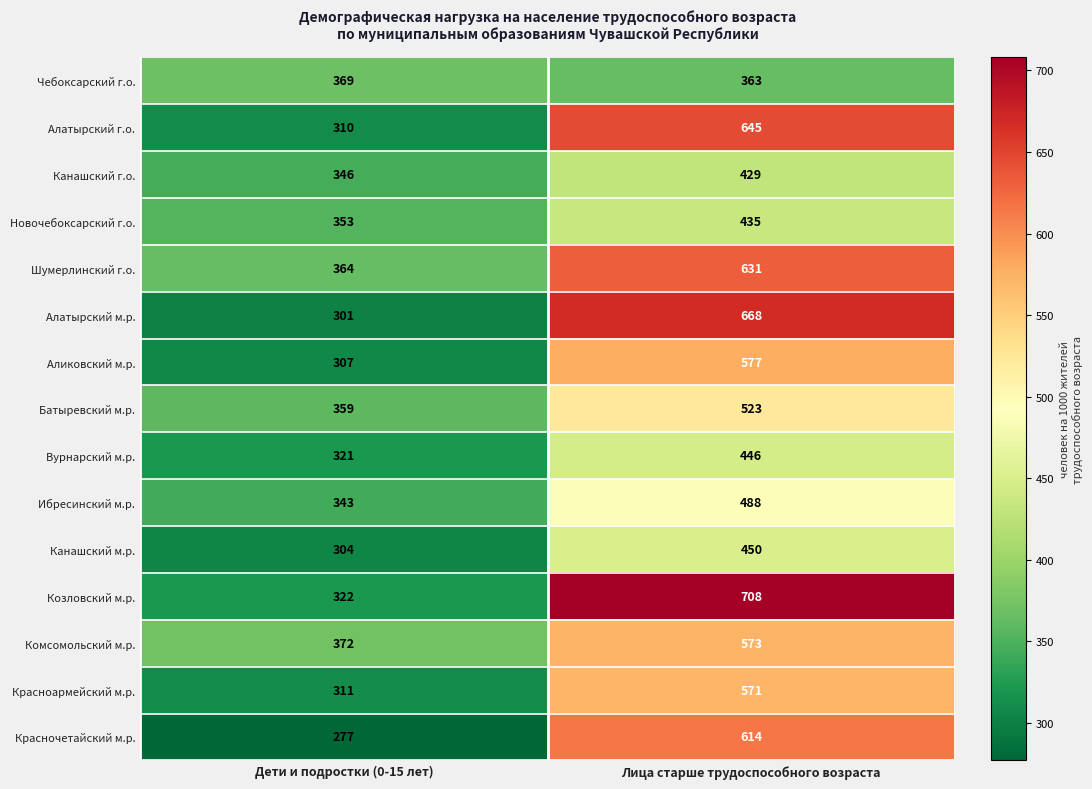

What is the spread (max minus min) of values at Дети и подростки (0-15 лет)?

95